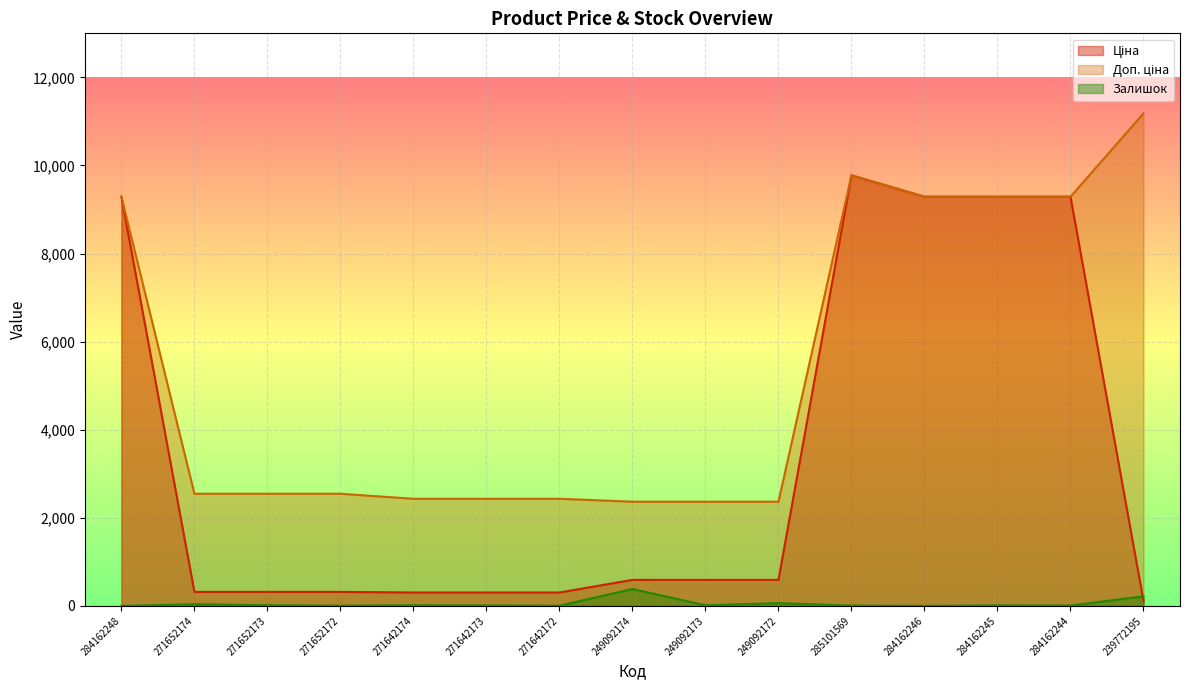

Between which two adjacent categories do Залишок and Ціна first intersect?

284162244 and 239772195